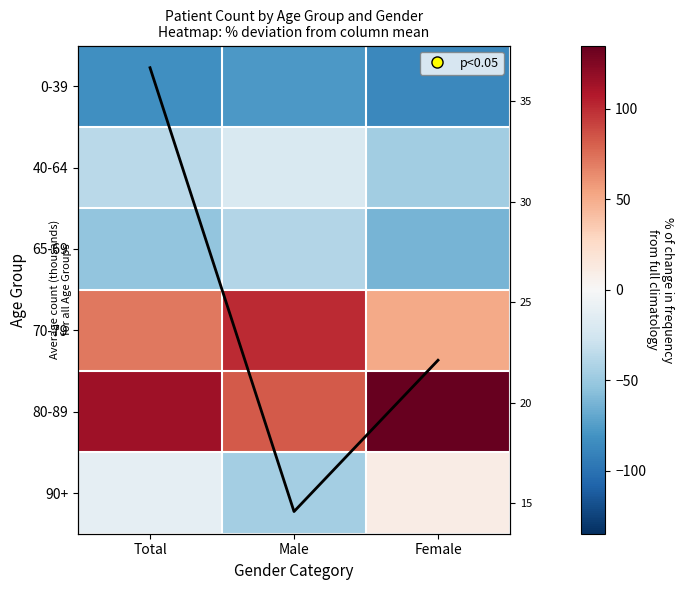

At which category does the chart reach its peak across all series?

Female